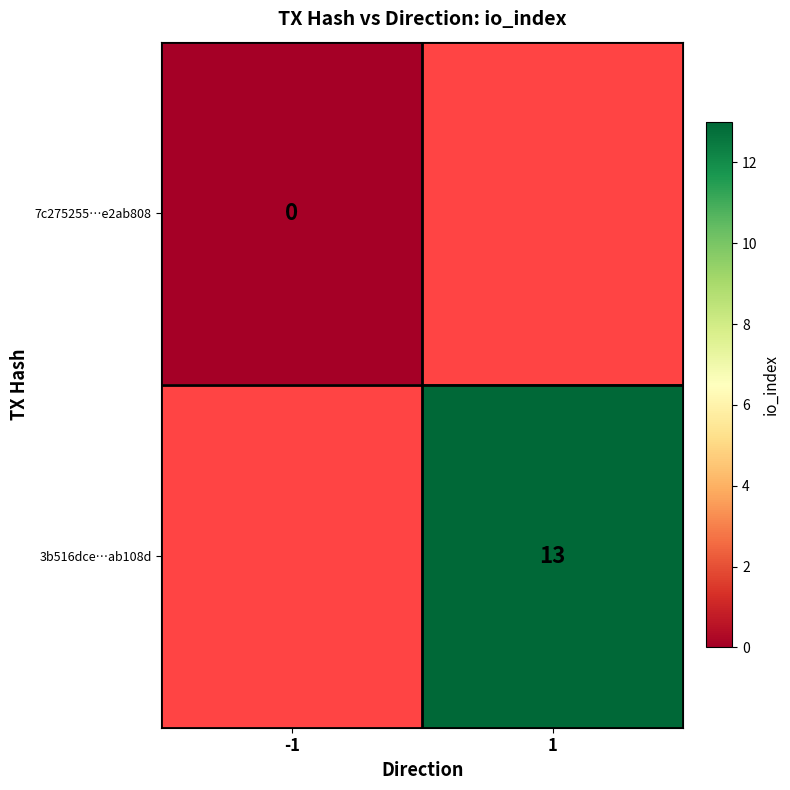

The value of 3b516dce…ab108d at 1 is 7. True or false?

False